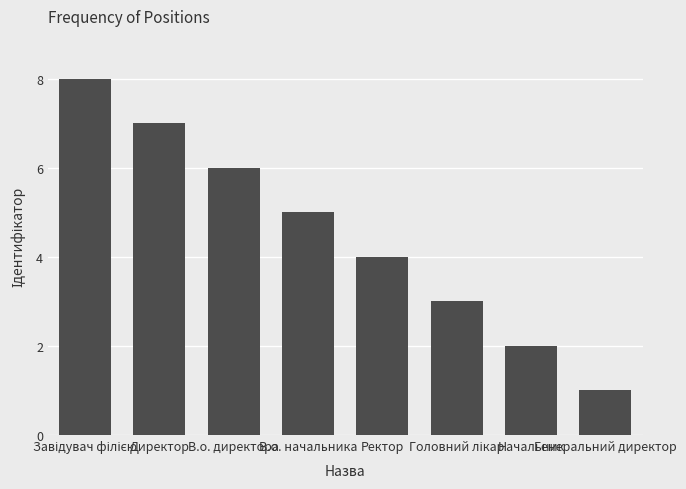

What is the difference between the second highest and second lowest values?

5